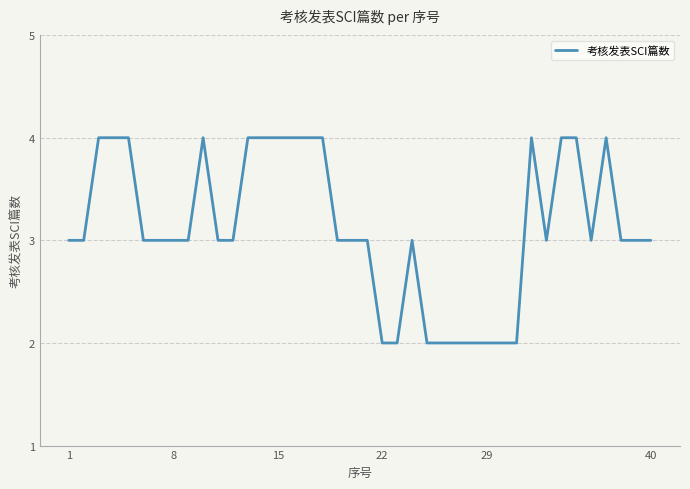

What is the maximum value shown in the chart?

4